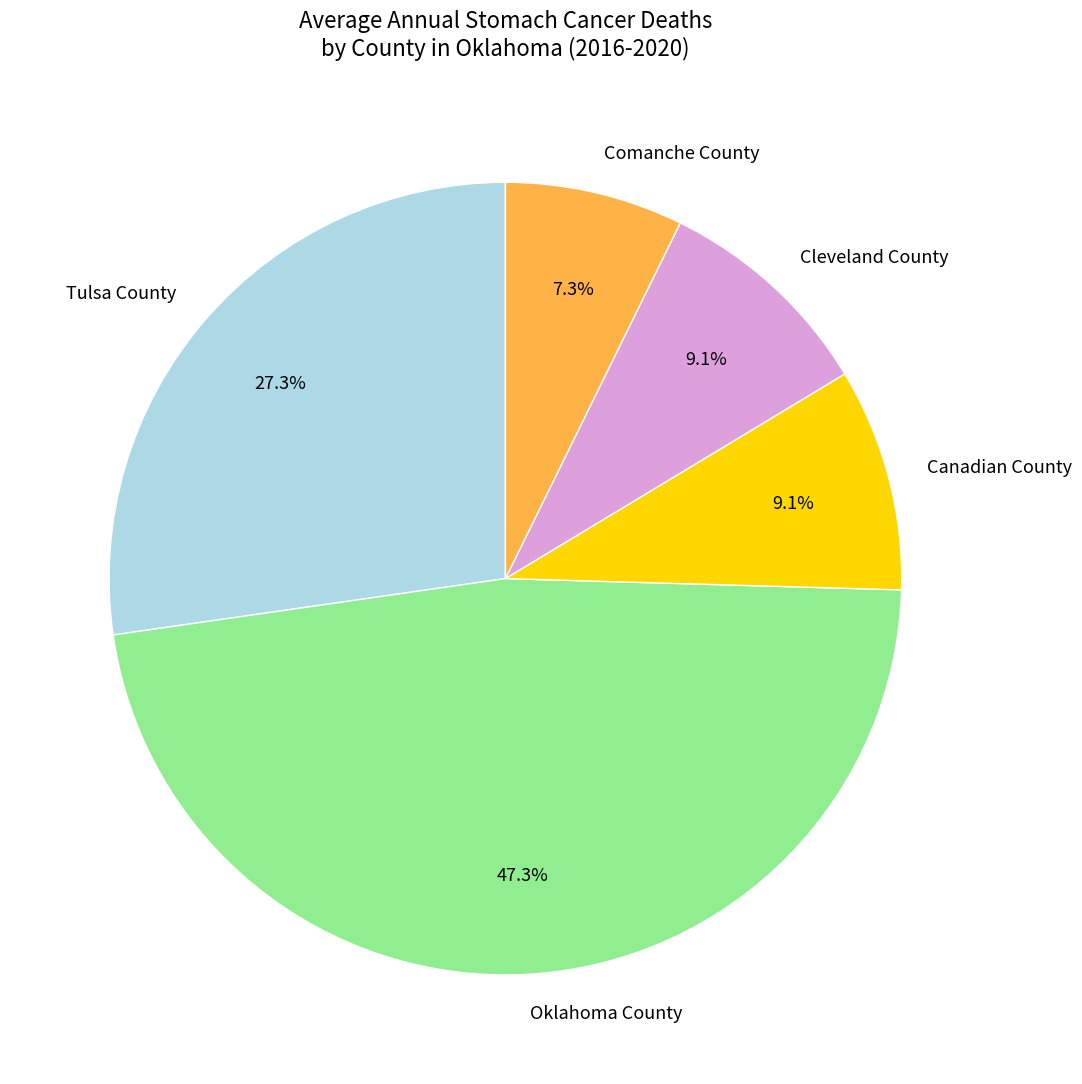

What percentage is the Tulsa County slice, to the nearest percent?

27%